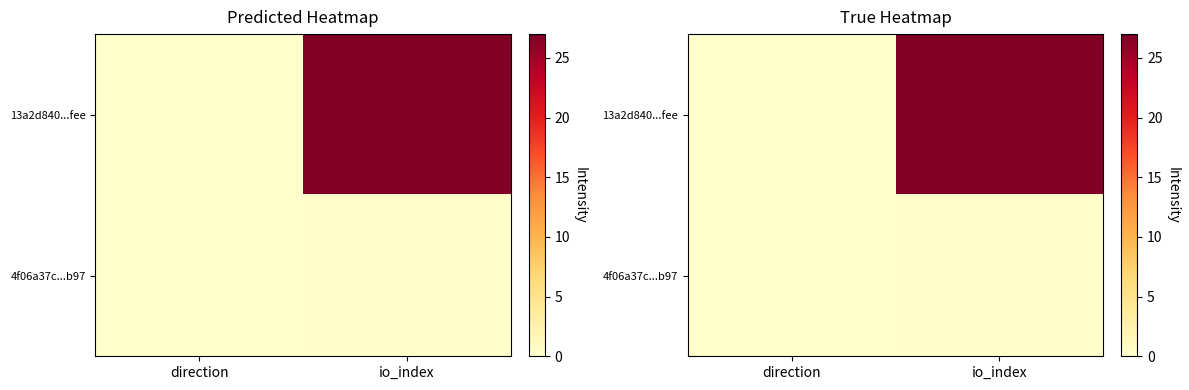

Count the 4f06a37c...b97 values in the range 0 to 1.

2